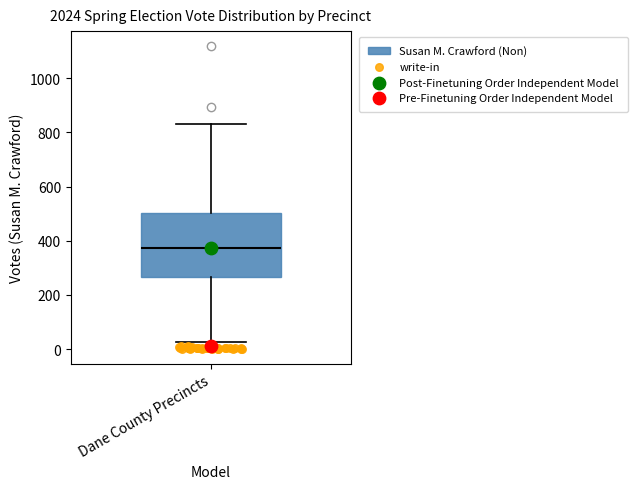

Read this box plot against the y-axis: the position of the median line, the range covered by the box, and the ends of both whiskers. The values are not printed on the chart, so give them approximately, as read against the axis.

median 380, box 260 to 500, whiskers 20 to 840